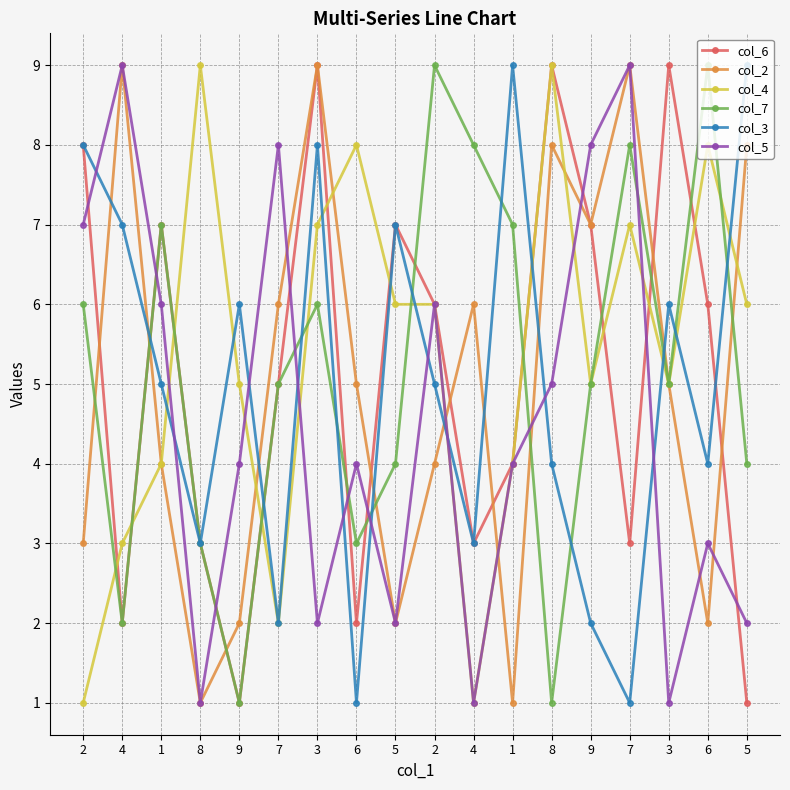

What is the sum of the col_5 values at 7 and 4?

9